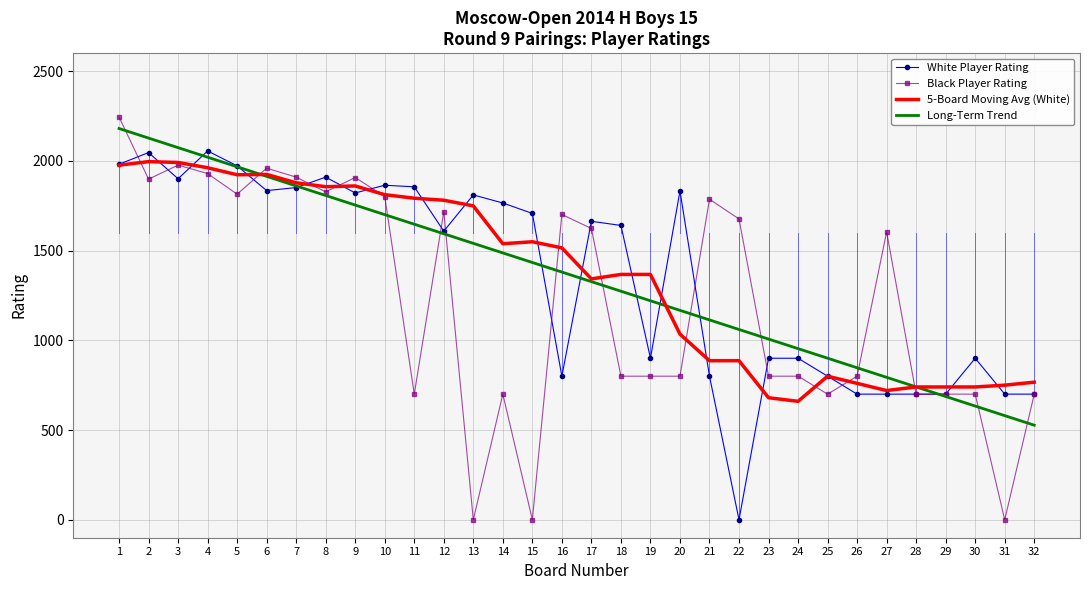

Rank the series at 15 from lowest to highest value.

Black Player Rating, Long-Term Trend, 5-Board Moving Avg (White), White Player Rating